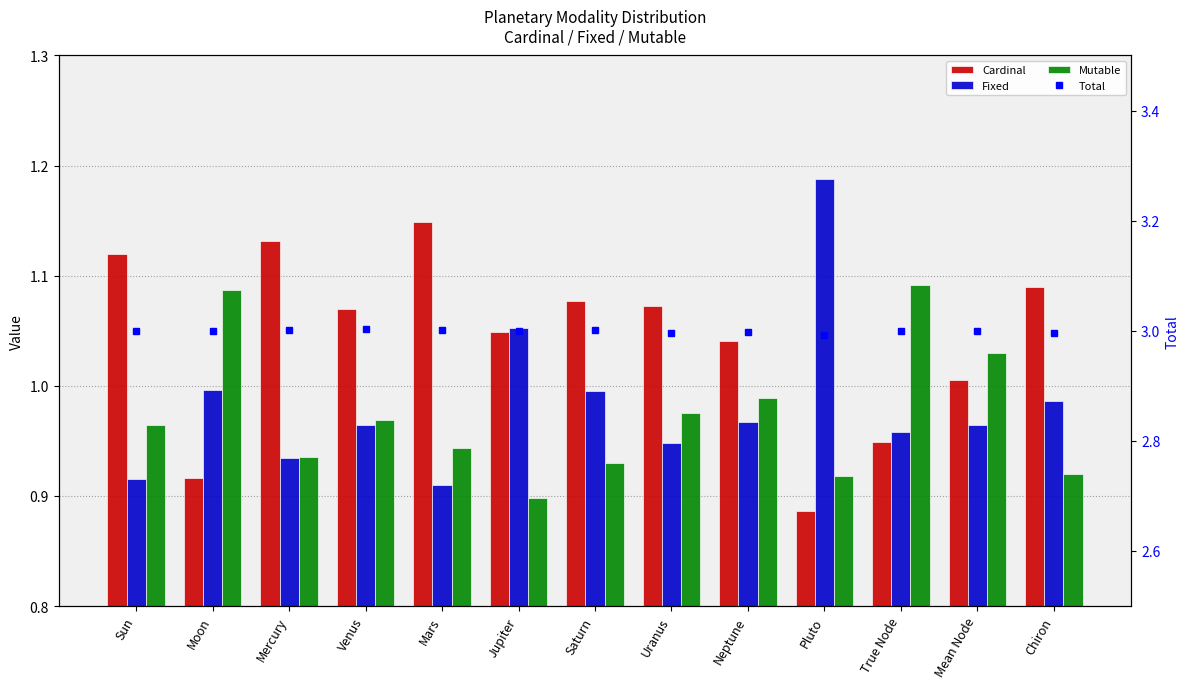

List the series in order of their peak value, highest first.

Total, Fixed, Cardinal, Mutable